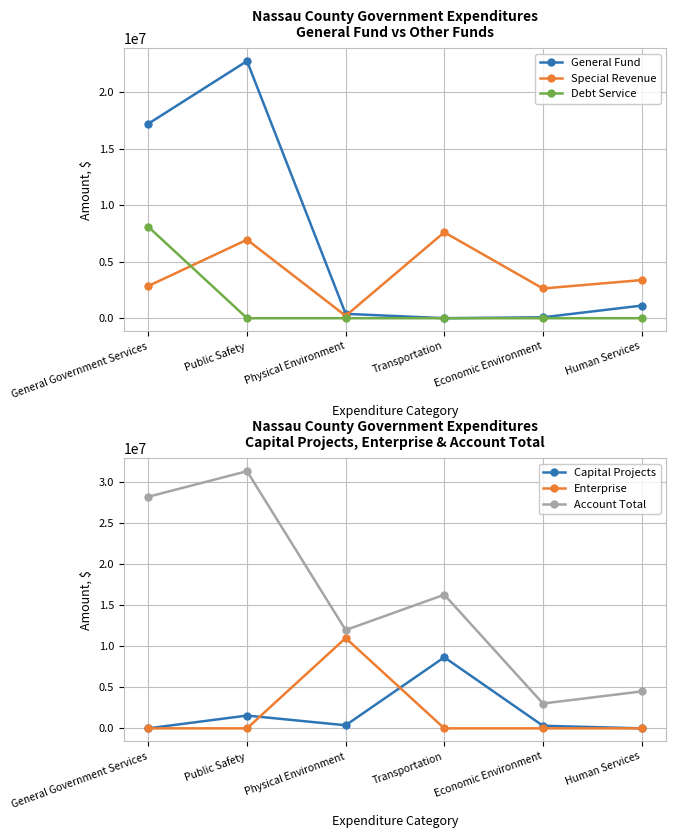

Count the number of categories in the chart.

6